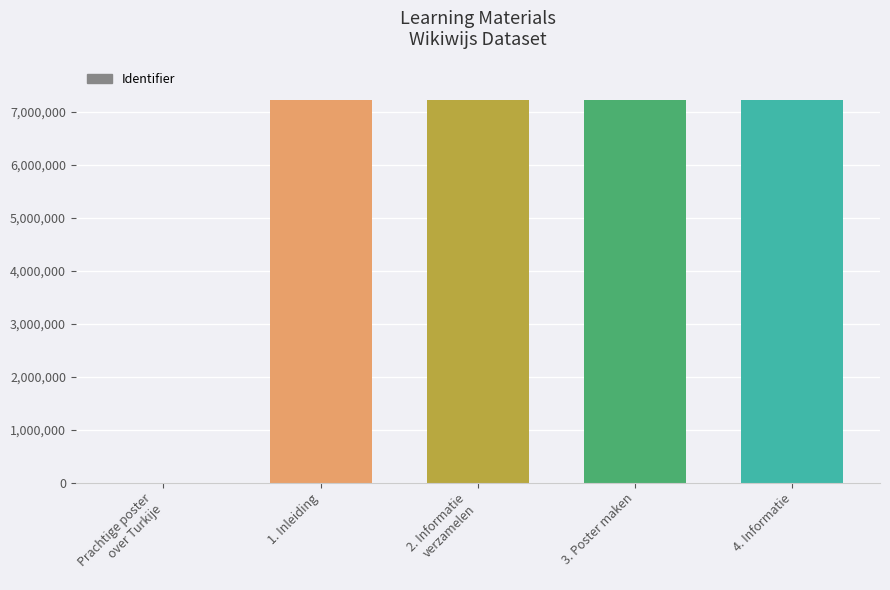

What is the ratio of the value at 1. Inleiding to the value at 3. Poster maken?

1.0